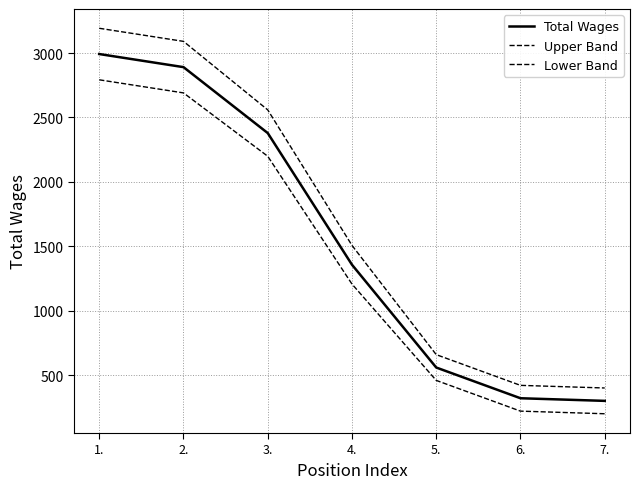

The value of Lower Band at 5. is 244.2. True or false?

False